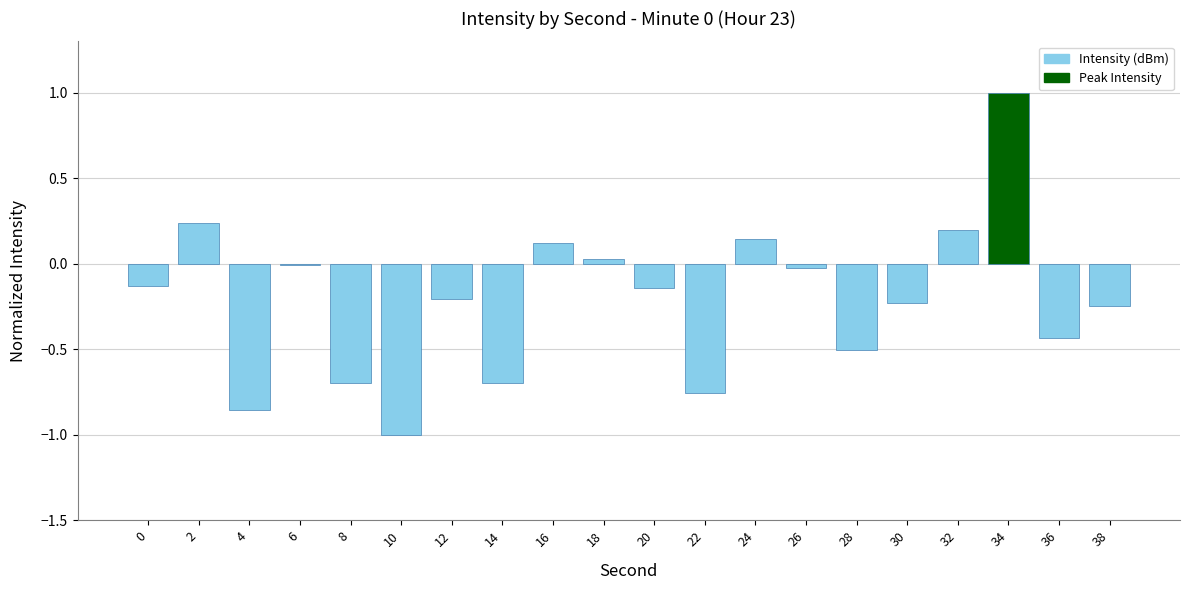

Are the bars grouped side by side (vs. stacked)?

No